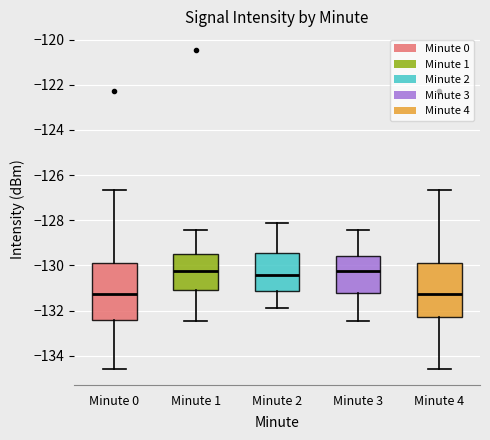

Where does the lower whisker of the box for Minute 0 end on the y-axis? The values are not printed on the chart, so give them approximately, as read against the axis.

-134.6